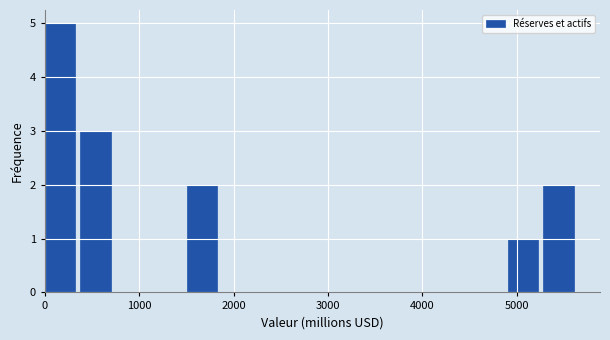

Around what value on the x-axis is the tallest bar? Give the approximate position of its centre, as read against the axis.

200